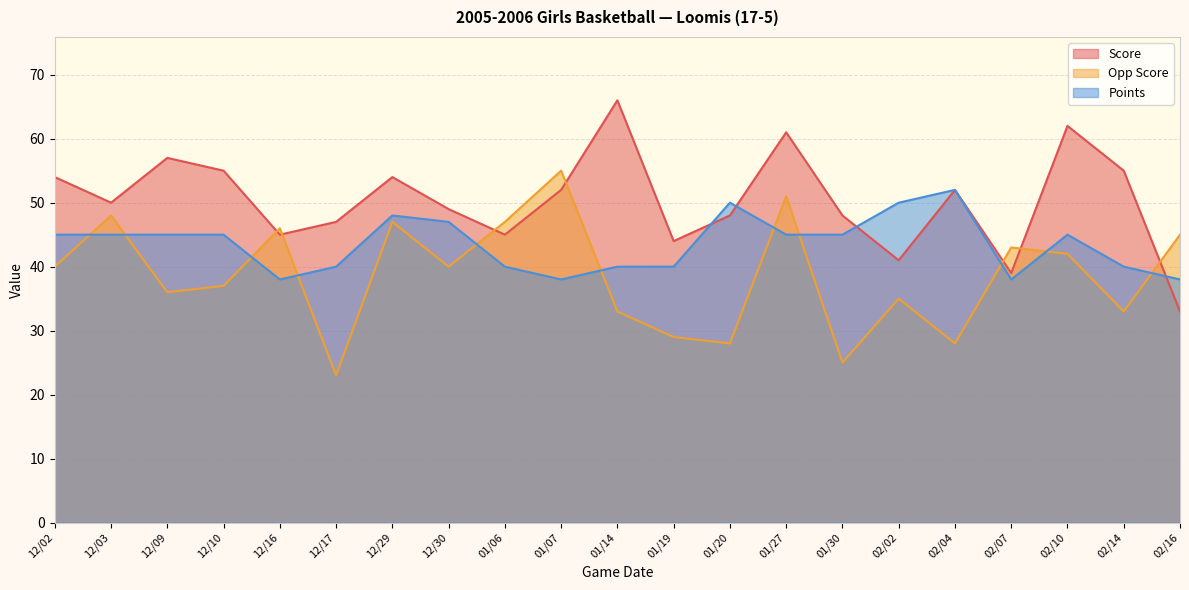

Reading left to right, extract all data points from this chart.

Score: 54	50	57	55	45	47	54	49	45	52	66	44	48	61	48	41	52	39	62	55	33
Opp Score: 40	48	36	37	46	23	47	40	47	55	33	29	28	51	25	35	28	43	42	33	45
Points: 45	45	45	45	38	40	48	47	40	38	40	40	50	45	45	50	52	38	45	40	38